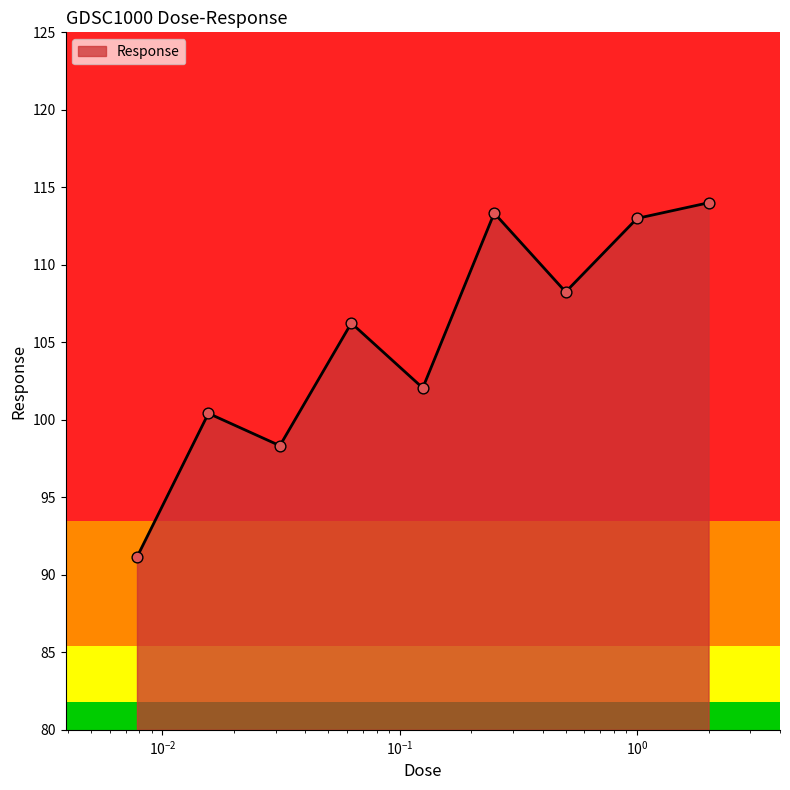

What is the smallest value displayed?

91.1